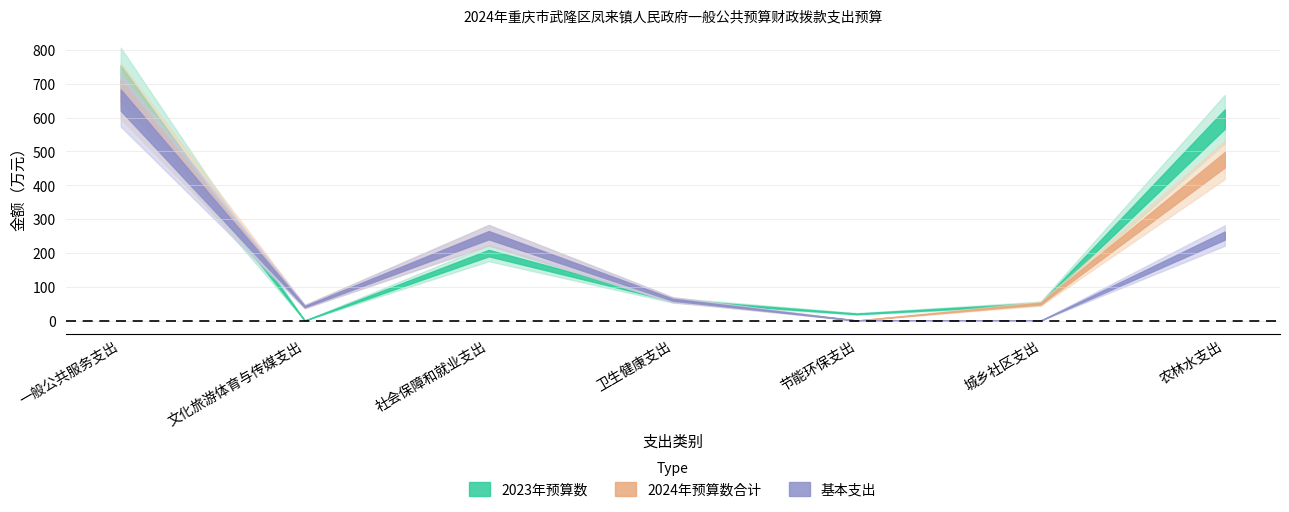

At which category is the sum across all series the highest?

一般公共服务支出